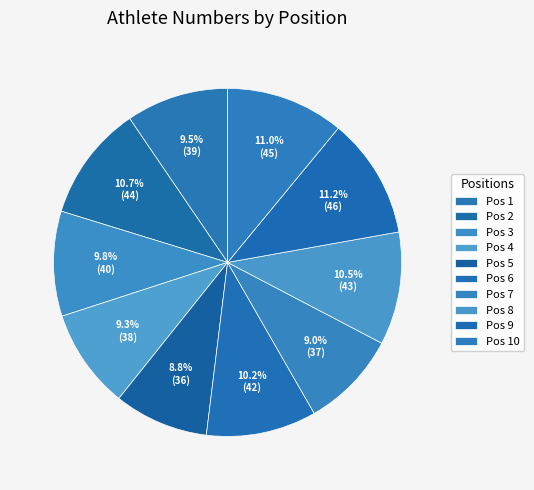

Count the number of slices in the pie.

10